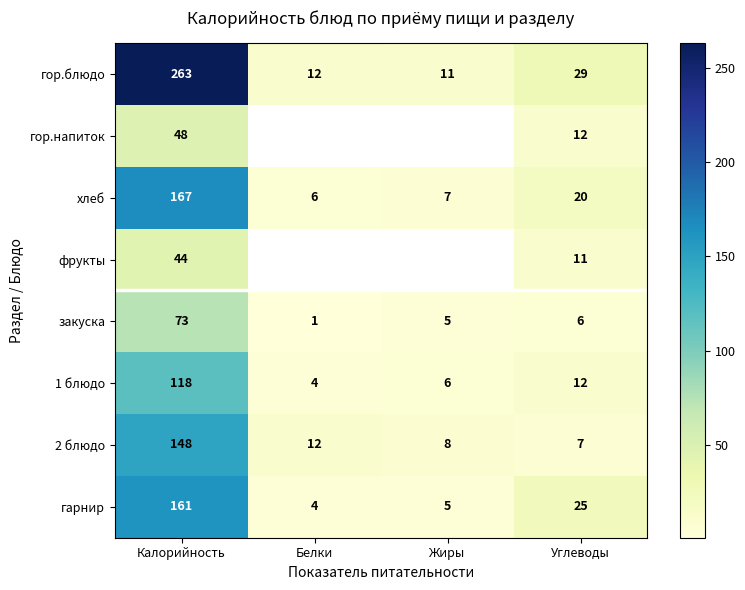

At which label is 1 блюдо closest to 61?

Углеводы